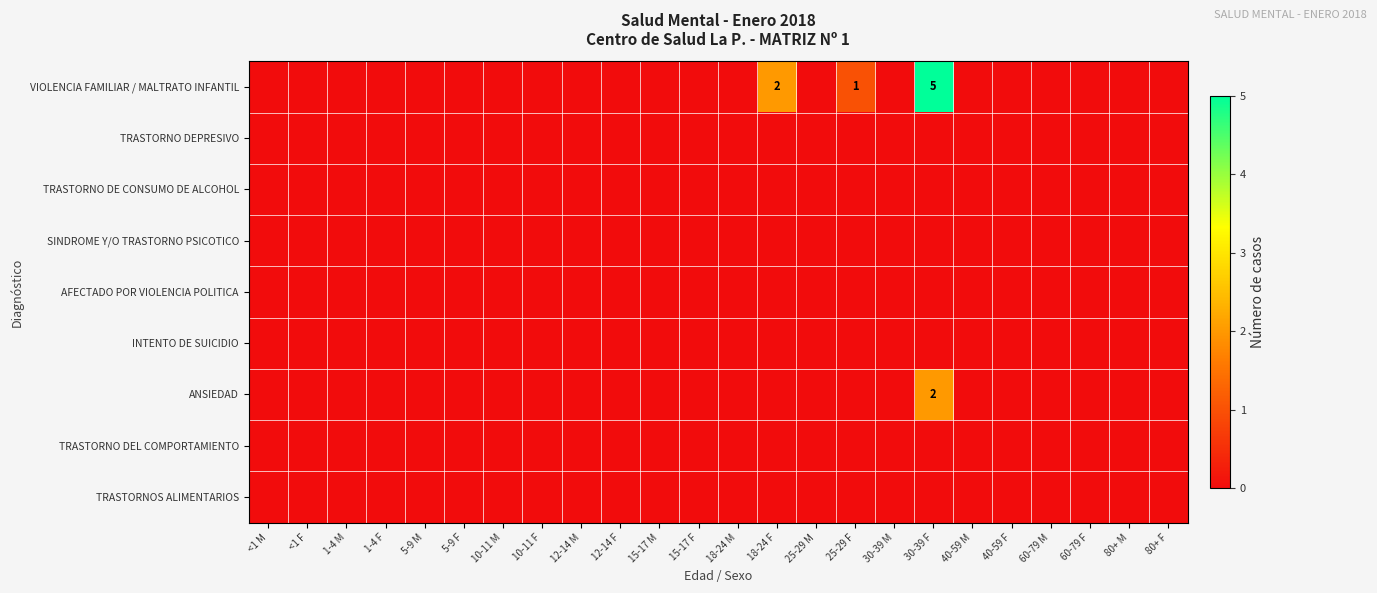

Which series has the largest range (max minus min)?

VIOLENCIA FAMILIAR / MALTRATO INFANTIL